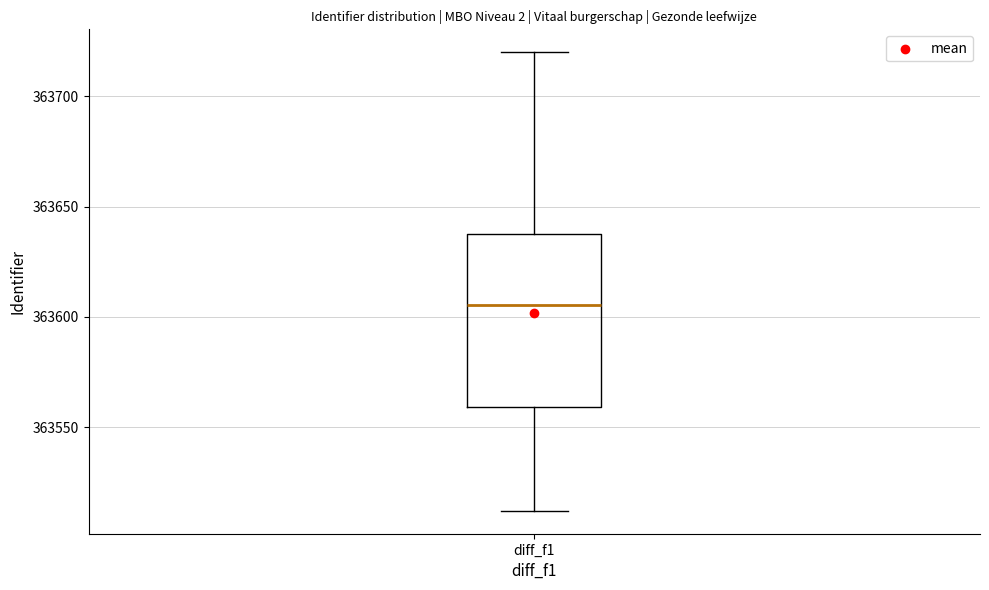

Transcribe this box plot: give where the median line is, the range the box spans, and where the two whiskers end, as read against the y-axis. The values are not printed on the chart, so give them approximately, as read against the axis.

median 363605, box 363560 to 363640, whiskers 363510 to 363720